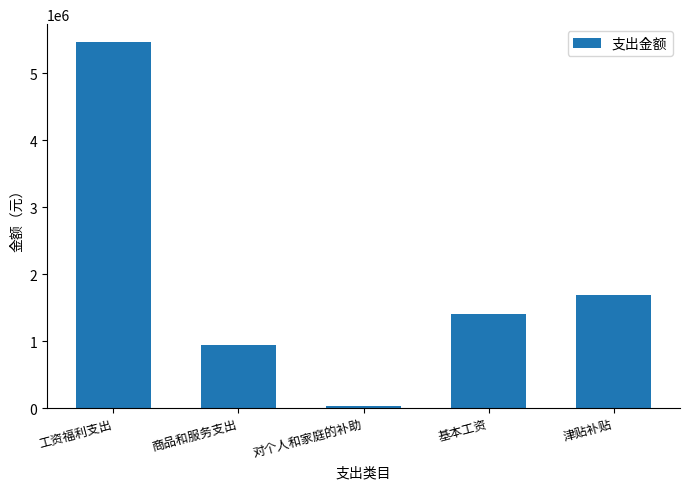

What is the approximate value at 基本工资?

1397148.0